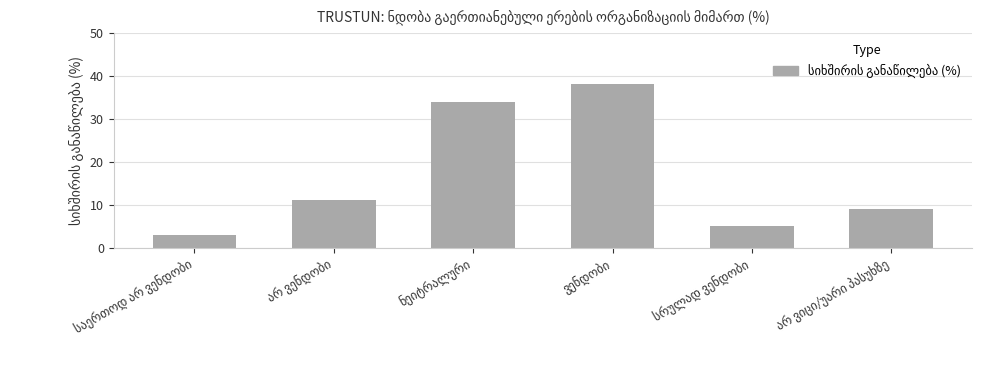

What is the difference between the second highest and second lowest values?

29